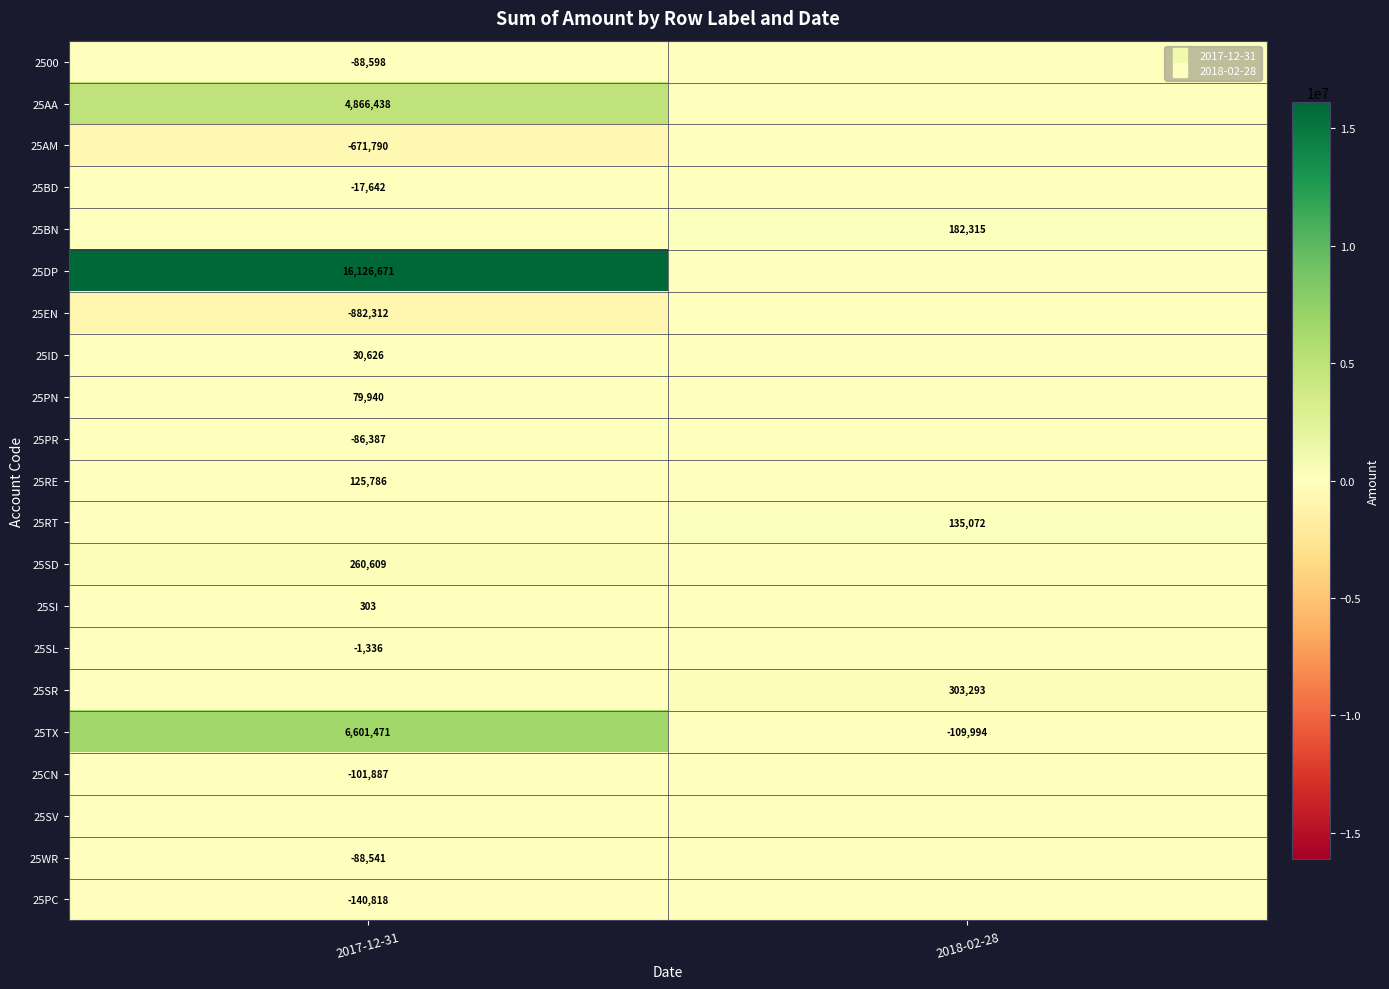

True or false: 25EN has a value of 0 at 2018-02-28.

True